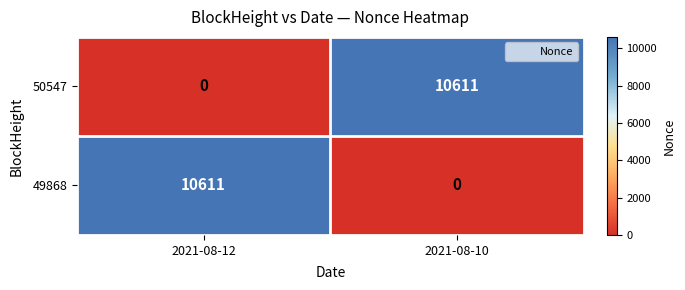

At 2021-08-12, list the series in order from largest to smallest.

49868, 50547